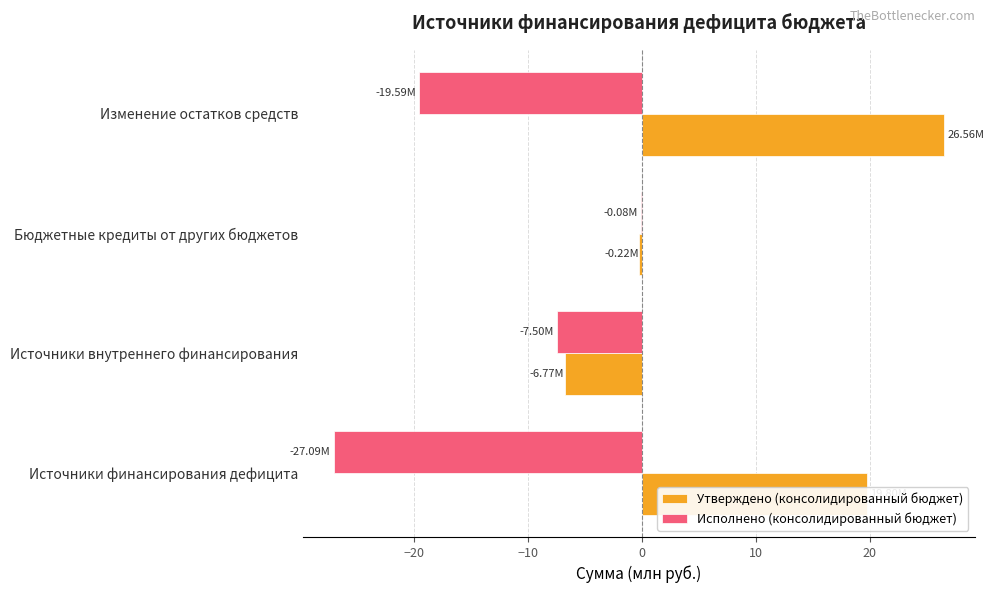

At which label is Исполнено (консолидированный бюджет) closest to -13?

Источники внутреннего финансирования